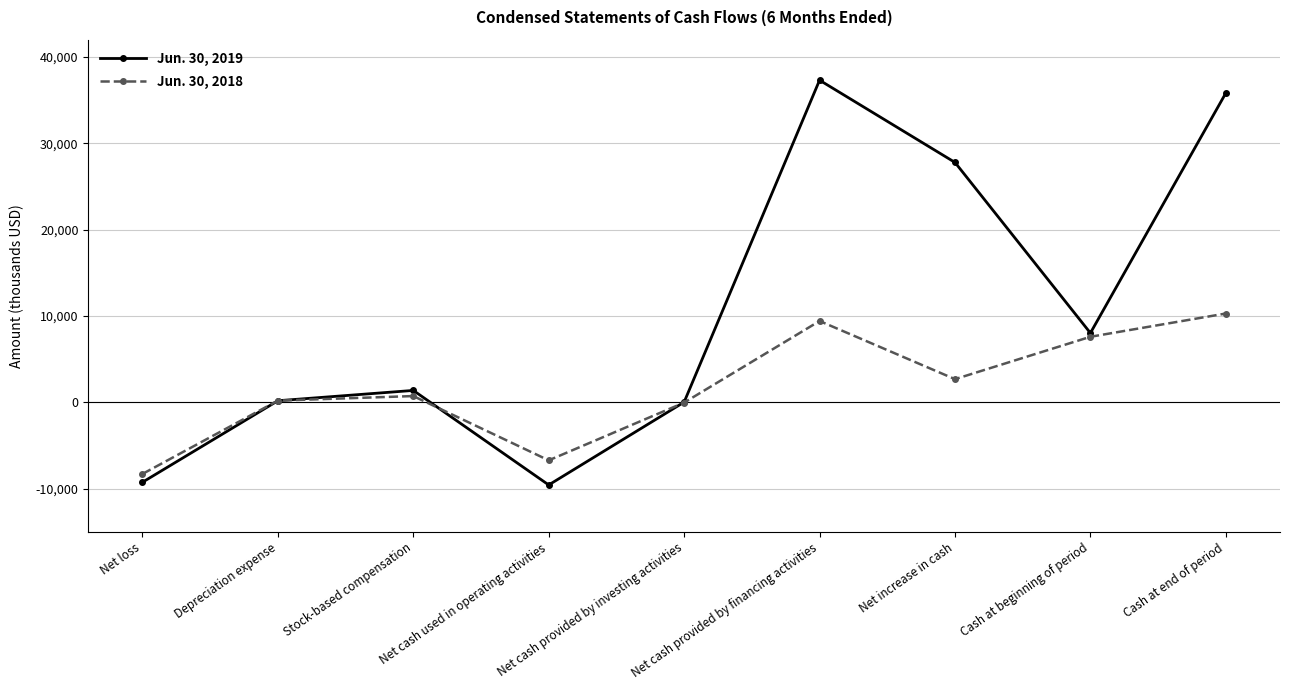

The value of Jun. 30, 2019 at Cash at end of period is 35826. True or false?

True